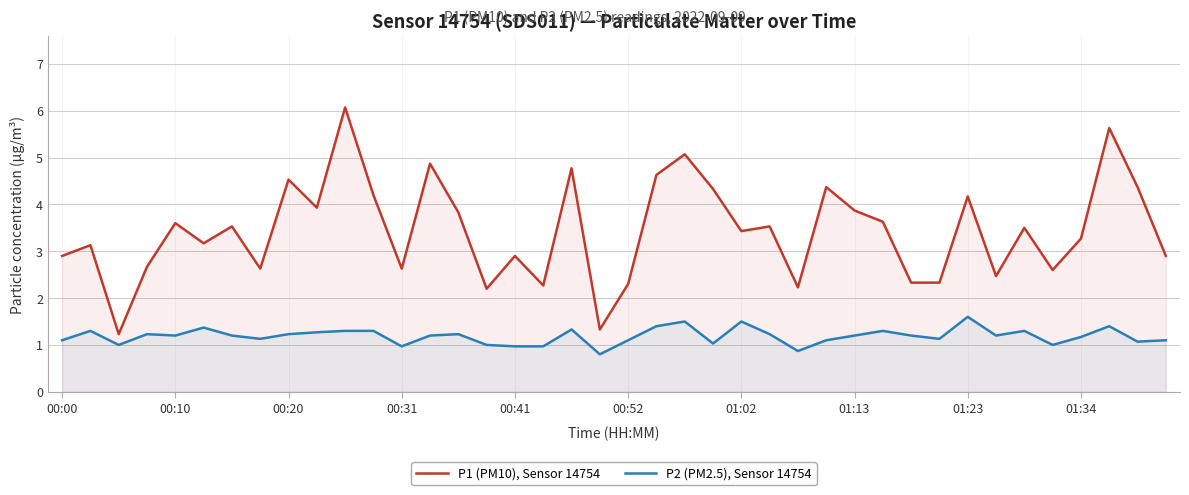

True or false: P1 (PM10), Sensor 14754 and P2 (PM2.5), Sensor 14754 cross at least once.

False